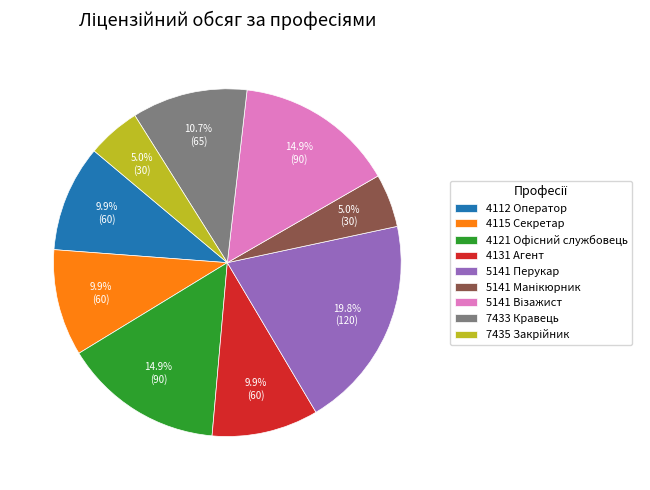

What is the largest slice in the pie chart?

5141 Перукар